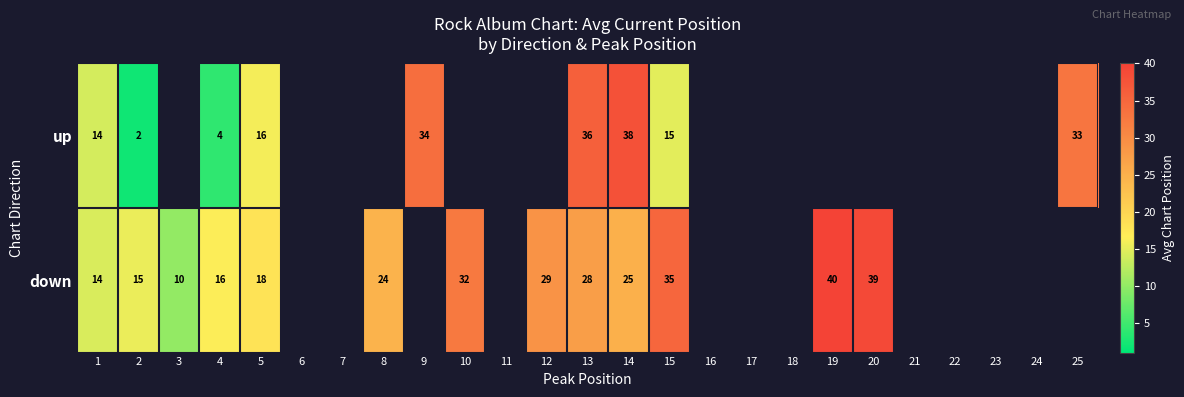

True or false: down has a value of 14 at 1.

True